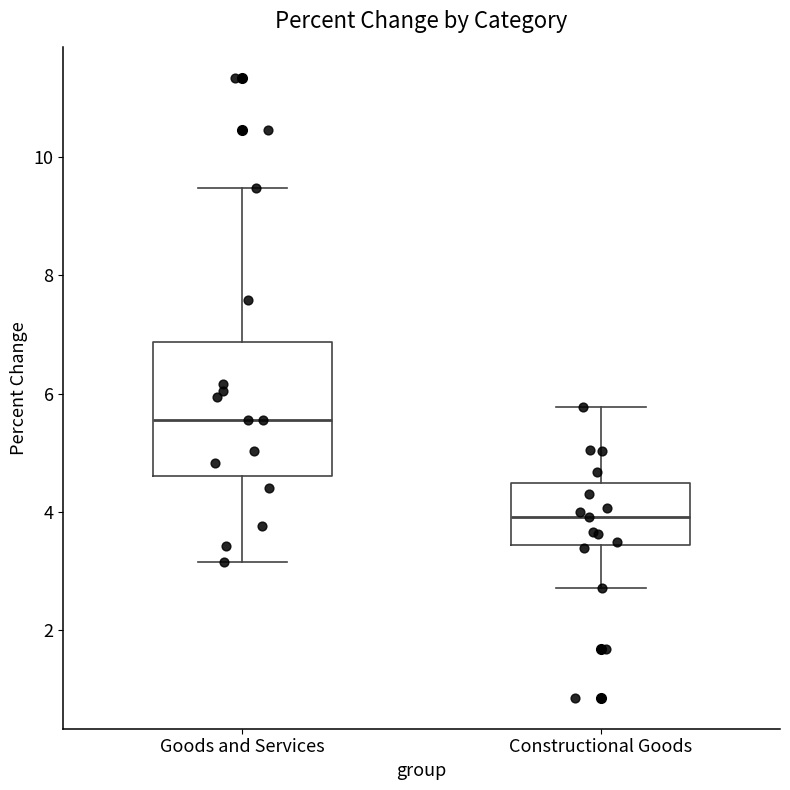

Which box has the highest median line?

Goods and Services